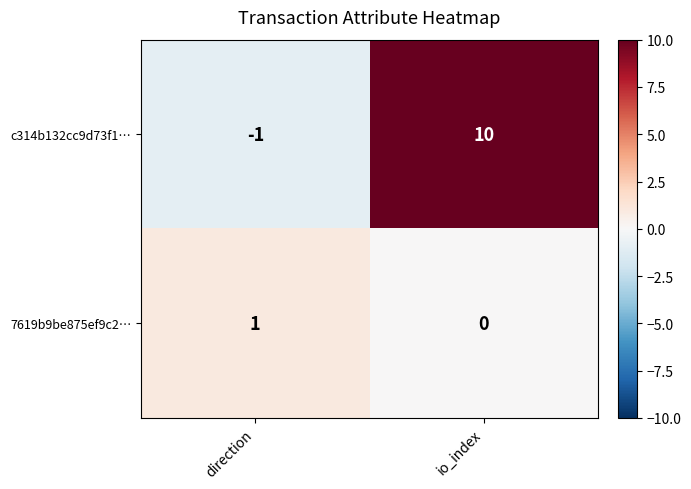

Which label corresponds to the largest value in the chart?

io_index